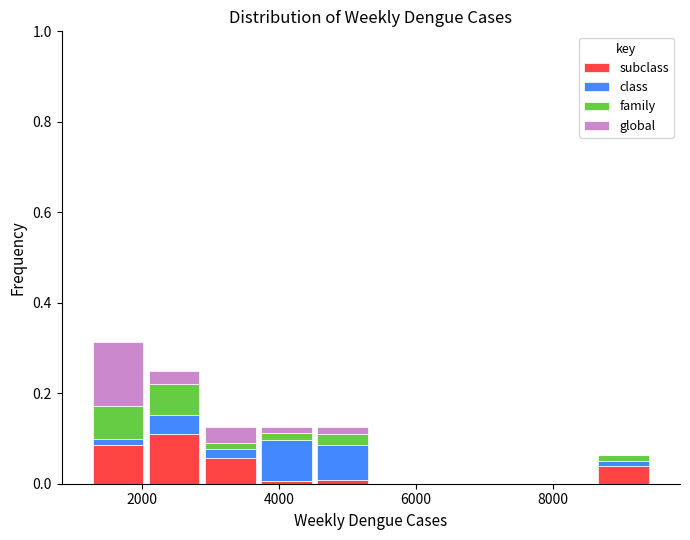

Reading left to right, transcribe this chart: for each stacked bar, give the range it covers on the x-axis and its total height. Neither the bar edges nor the heights are printed on the chart, so give them approximately, as read against the axes.

1200 to 2000: 0.32
2000 to 2800: 0.26
2800 to 3600: 0.12
3600 to 4600: 0.12
4600 to 5400: 0.12
5400 to 6200: 0
6200 to 7000: 0
7000 to 7800: 0
7800 to 8600: 0
8600 to 9400: 0.06